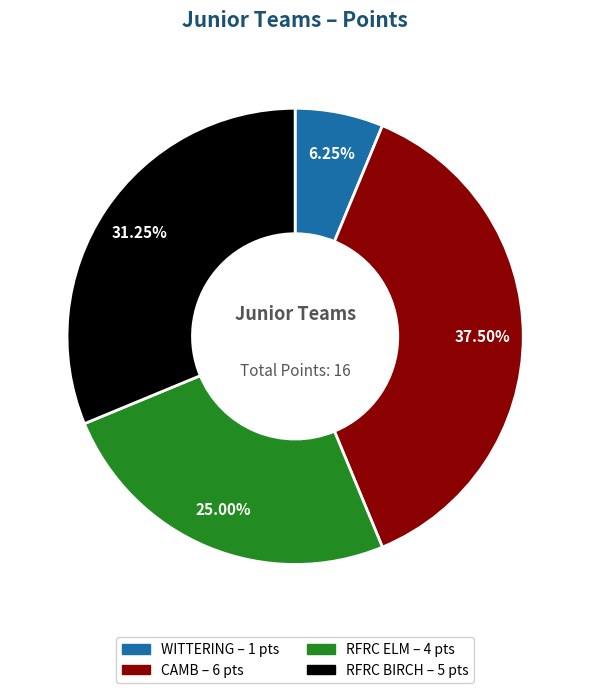

How many slices are in this pie chart?

4